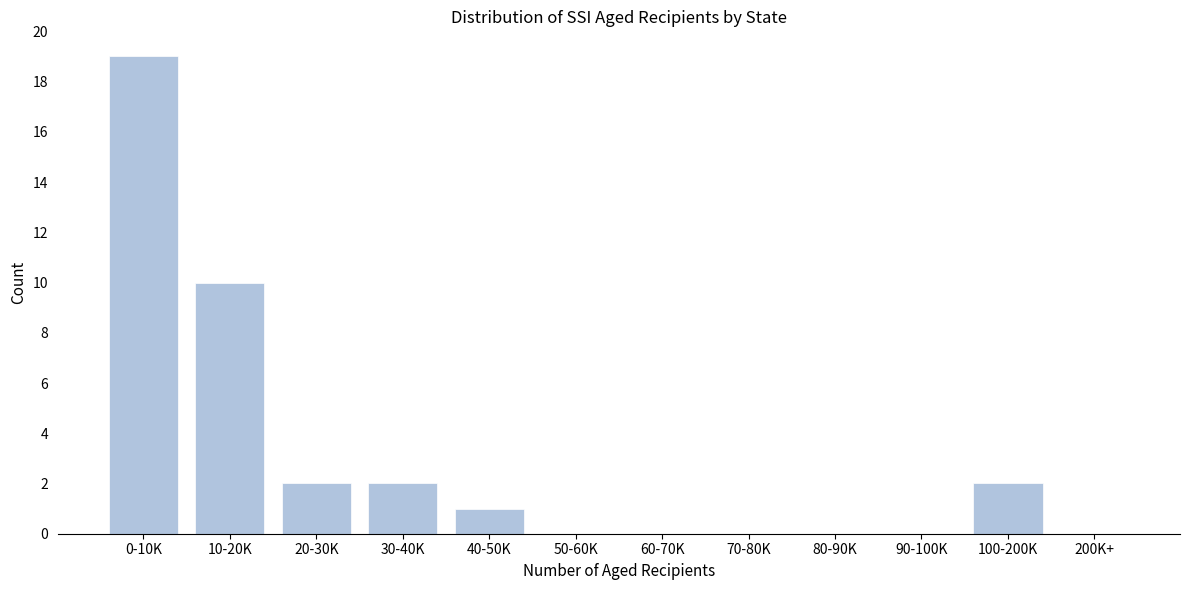

Reading left to right, list all the values displayed in this chart.

0-10K=19	10-20K=10	20-30K=2	30-40K=2	40-50K=1	50-60K=0	60-70K=0	70-80K=0	80-90K=0	90-100K=0	100-200K=2	200K+=0